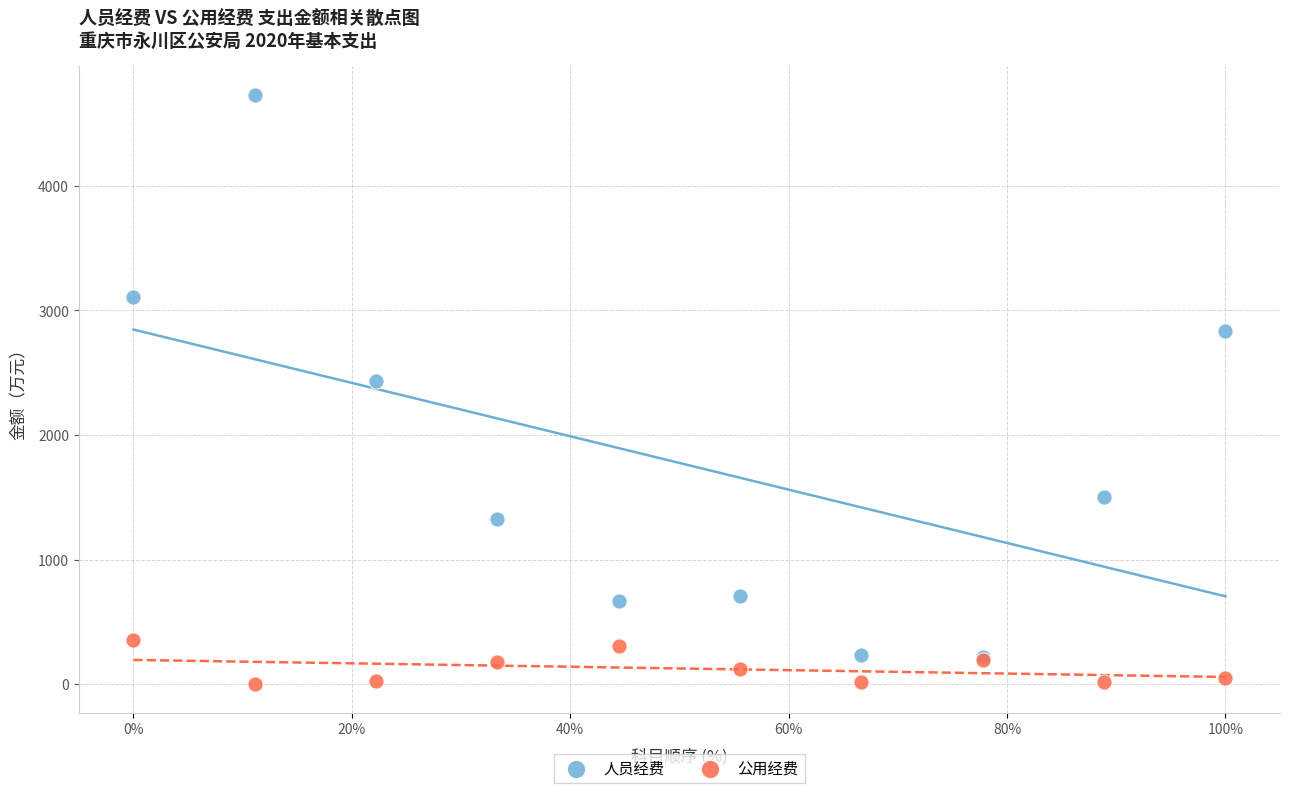

Which series has the largest Y range (max minus min)?

人员经费